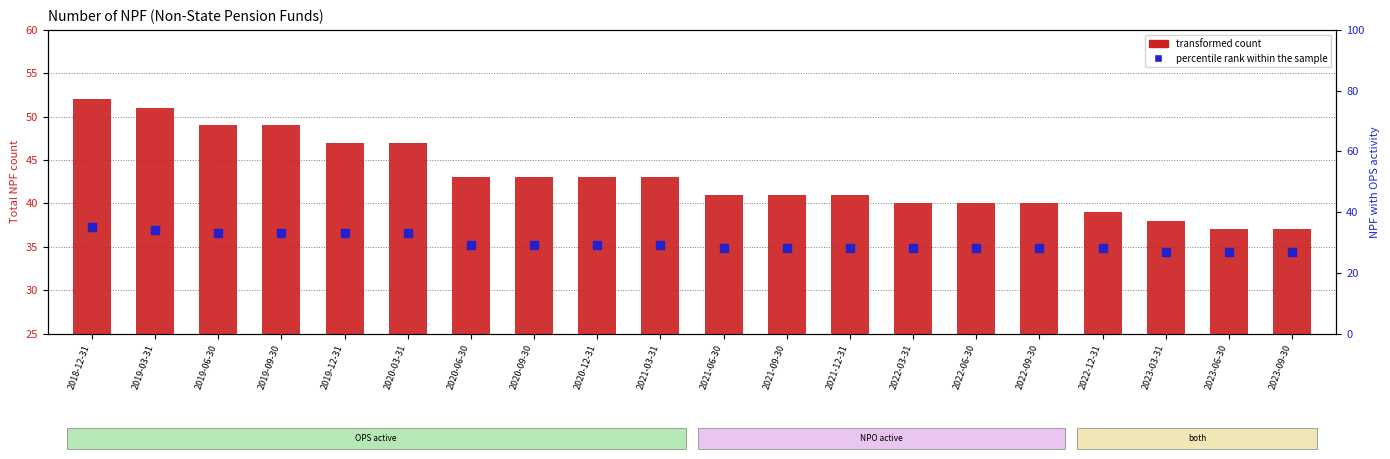

What is the total value across all series at 2021-03-31?

72